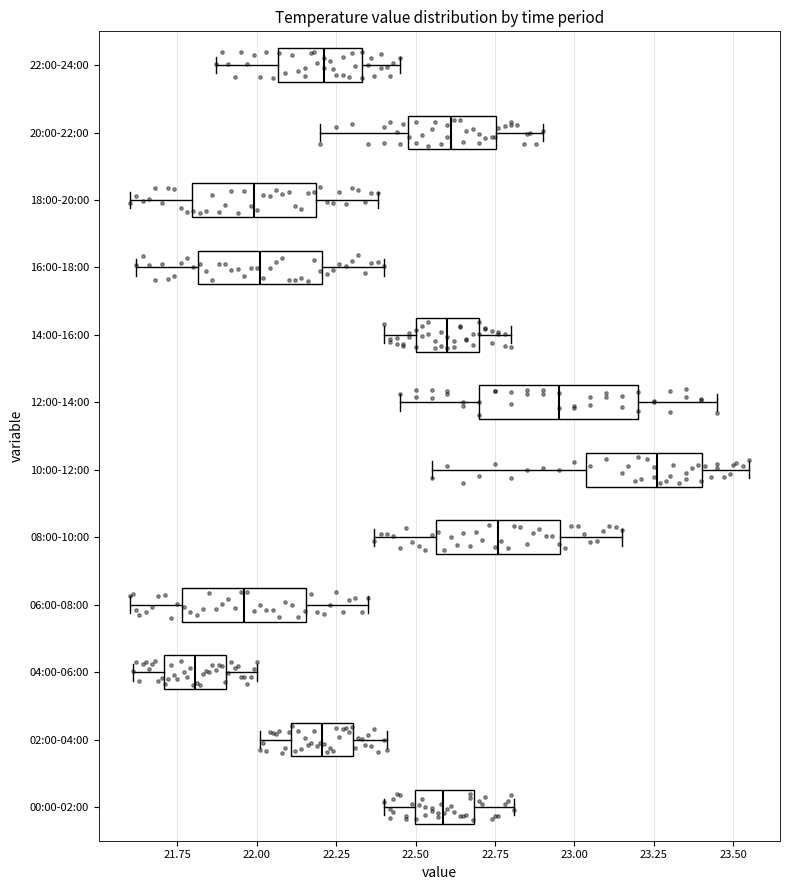

Comparing the boxes themselves (not the whiskers), which one is the widest?

12:00-14:00